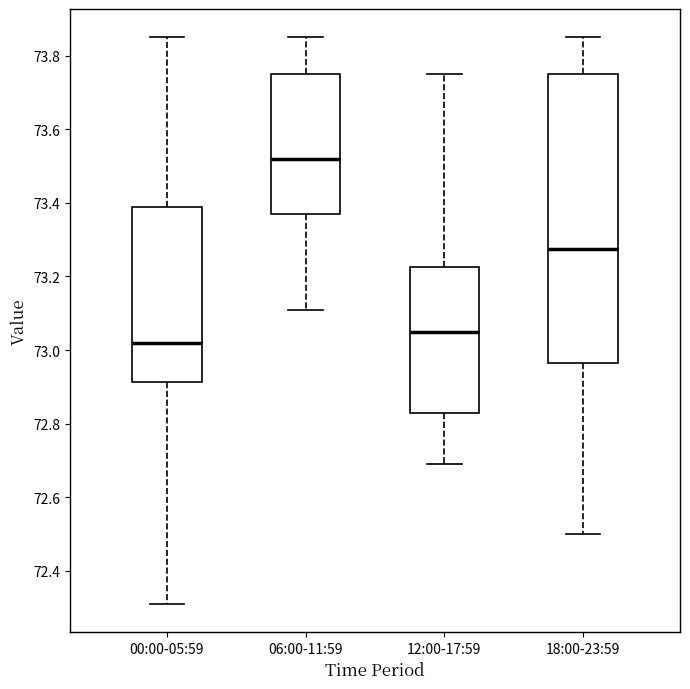

Which box's median line is the lowest?

00:00-05:59